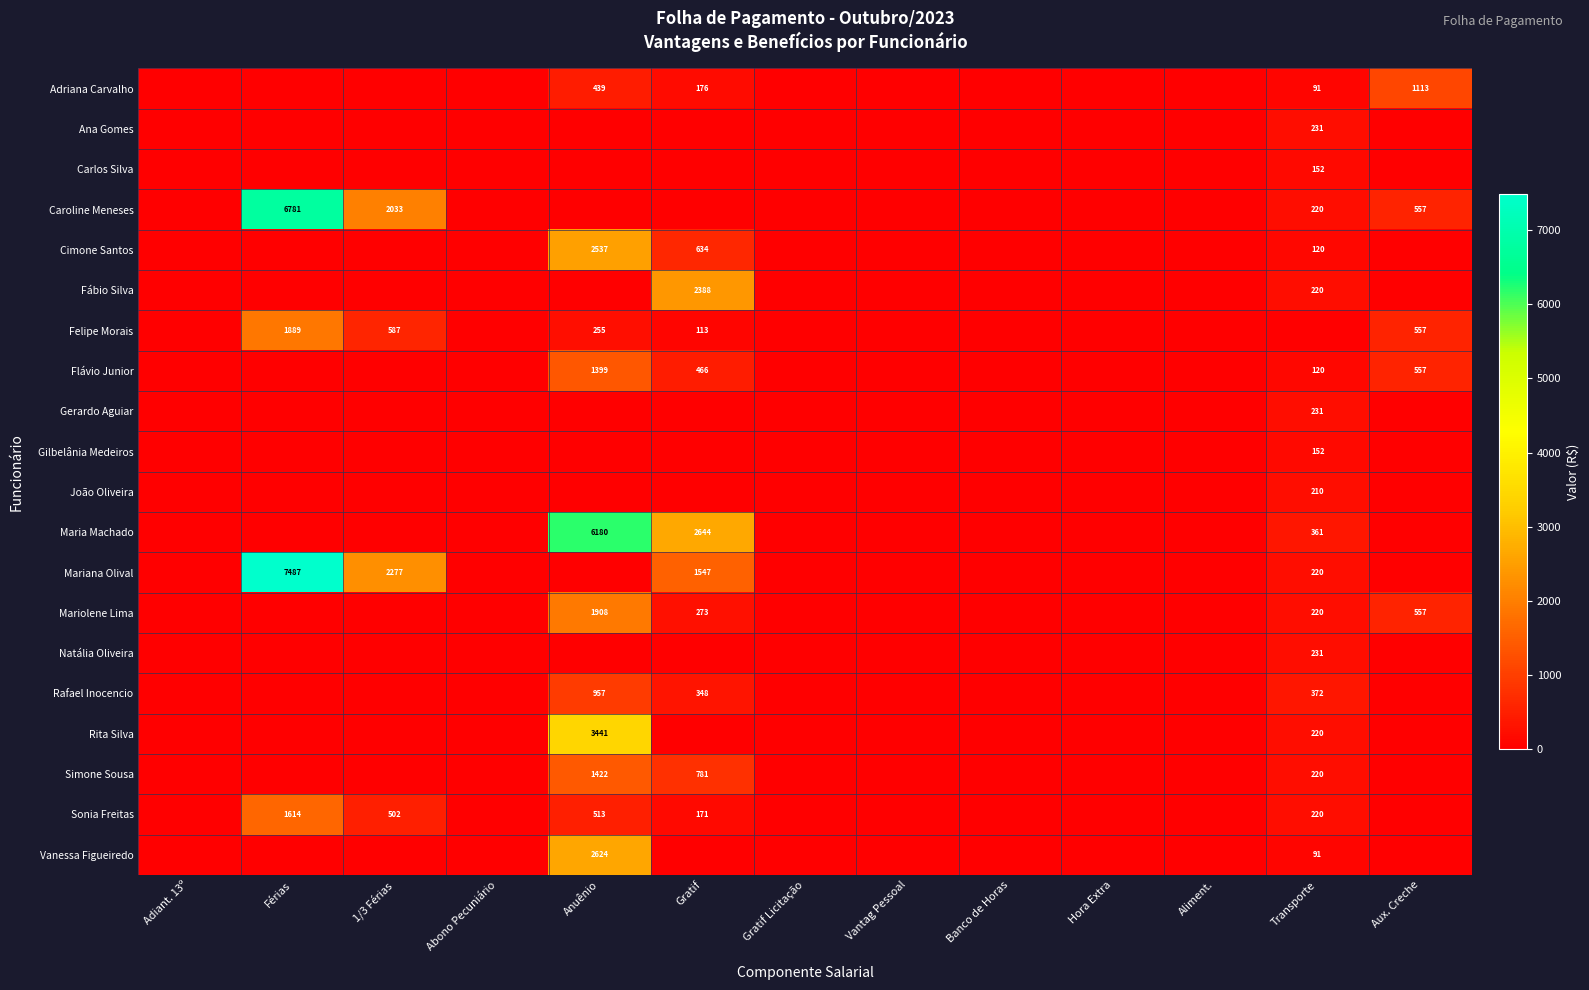

Is it true that Sonia Freitas equals 513 at Anuênio?

True